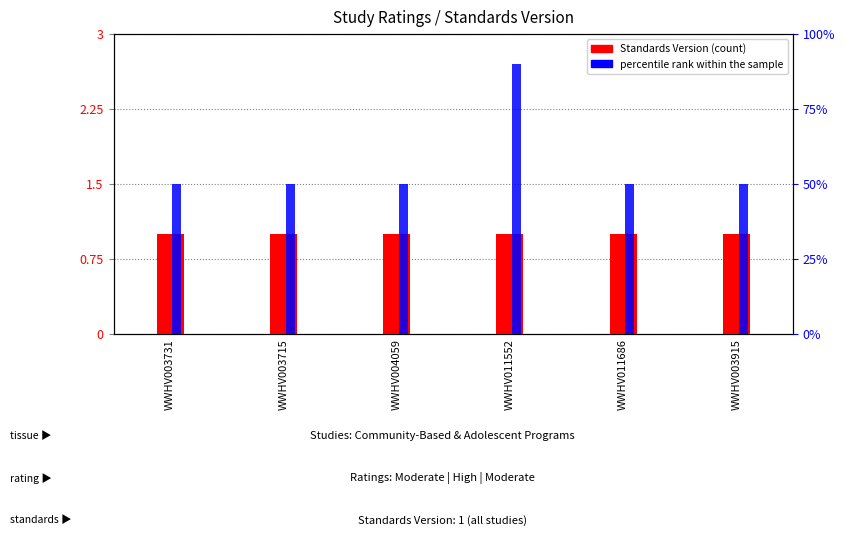

Reading left to right, extract all data points from this chart.

Standards Version: 1	1	1	1	1	1
percentile rank within the sample: 50	50	50	90	50	50